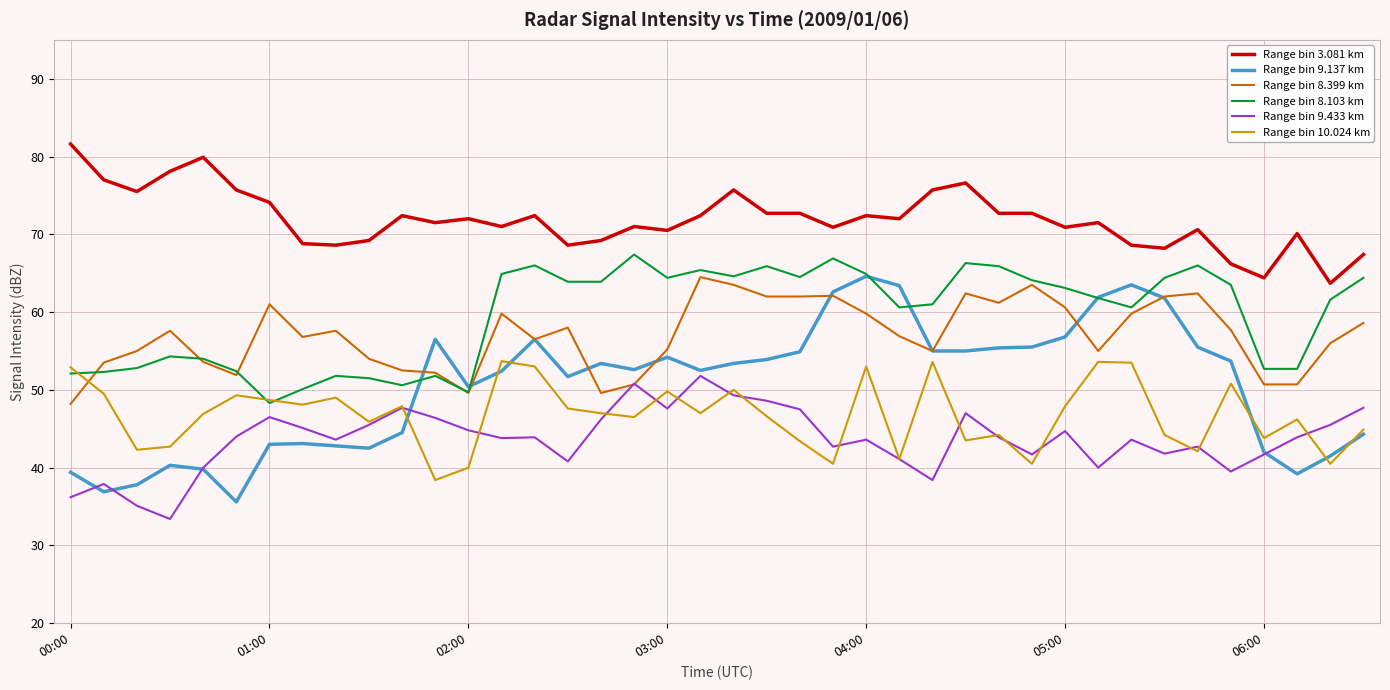

At how many categories does at least one series exceed 76?

5